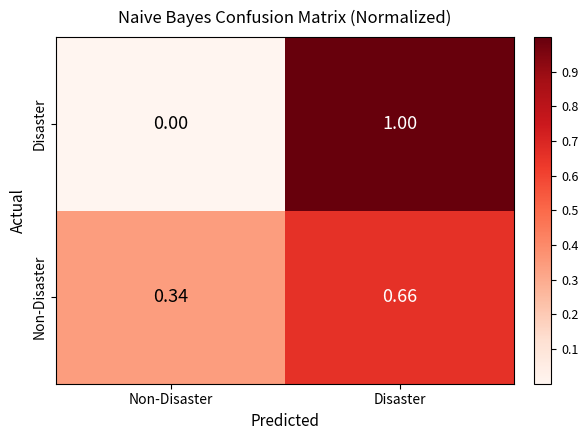

At which category is the sum across all series the highest?

Disaster